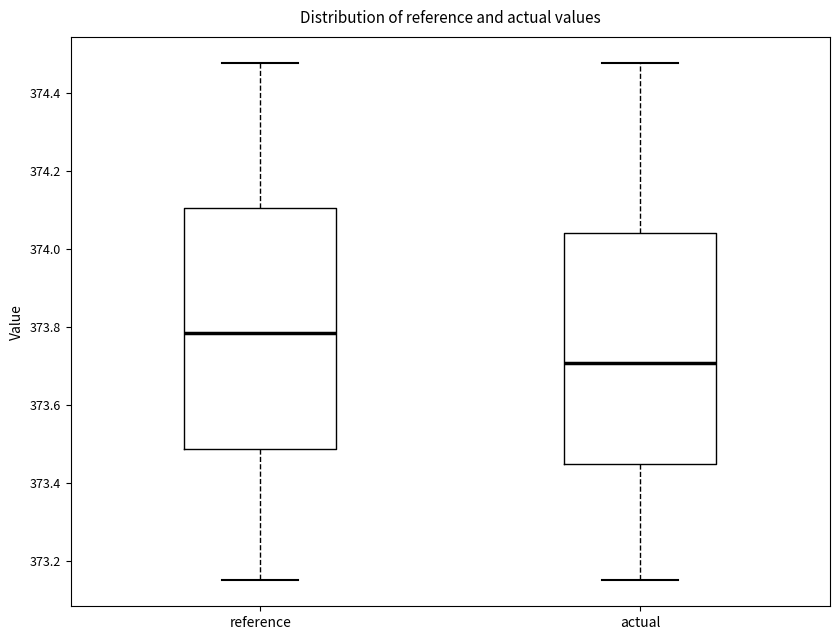

Reading left to right, read every box against the y-axis: the position of its median line, the range the box covers, and the ends of its whiskers. The values are not printed on the chart, so give them approximately, as read against the axis.

reference: median 373.78, box 373.48 to 374.10, whiskers 373.14 to 374.48
actual: median 373.70, box 373.44 to 374.04, whiskers 373.16 to 374.48